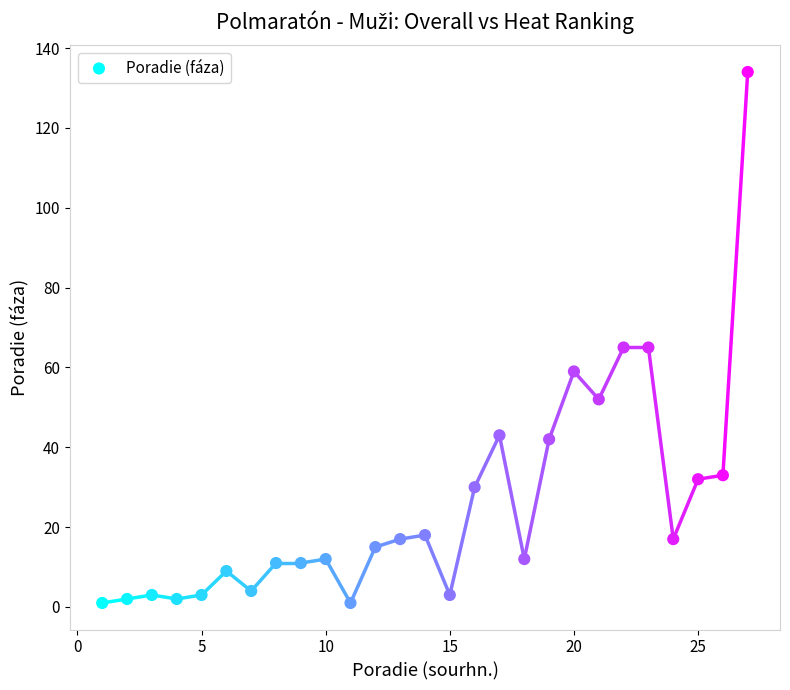

What is the range of Y values (max minus min)?

133